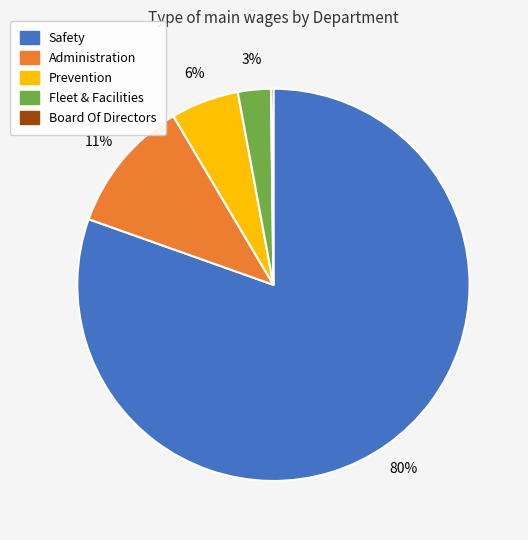

Do Prevention and Fleet & Facilities together represent more than half of the pie?

No